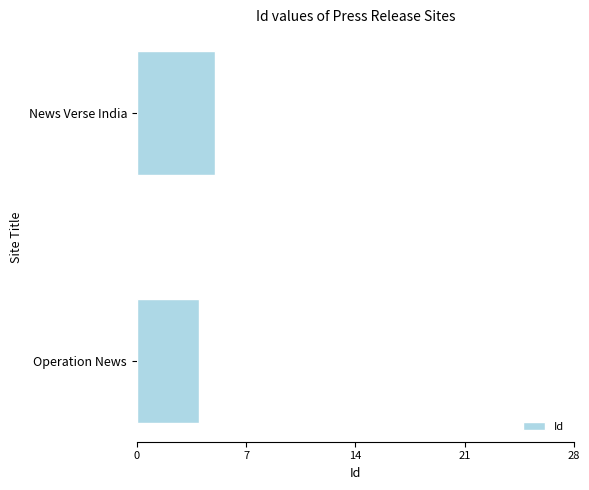

Rank the categories by value from lowest to highest.

Operation News, News Verse India